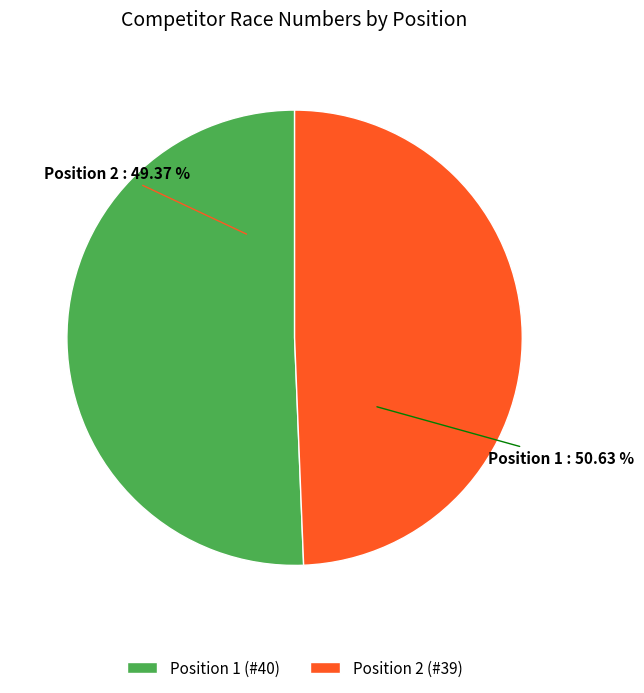

What is the largest slice in the pie chart?

1